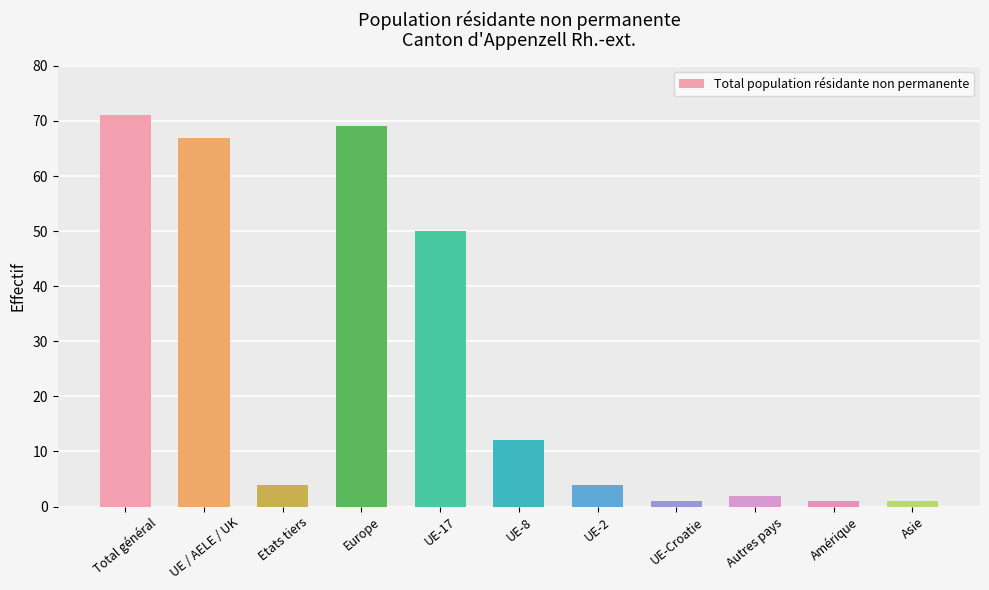

What is the label of the 11th bar from the left?

Asie